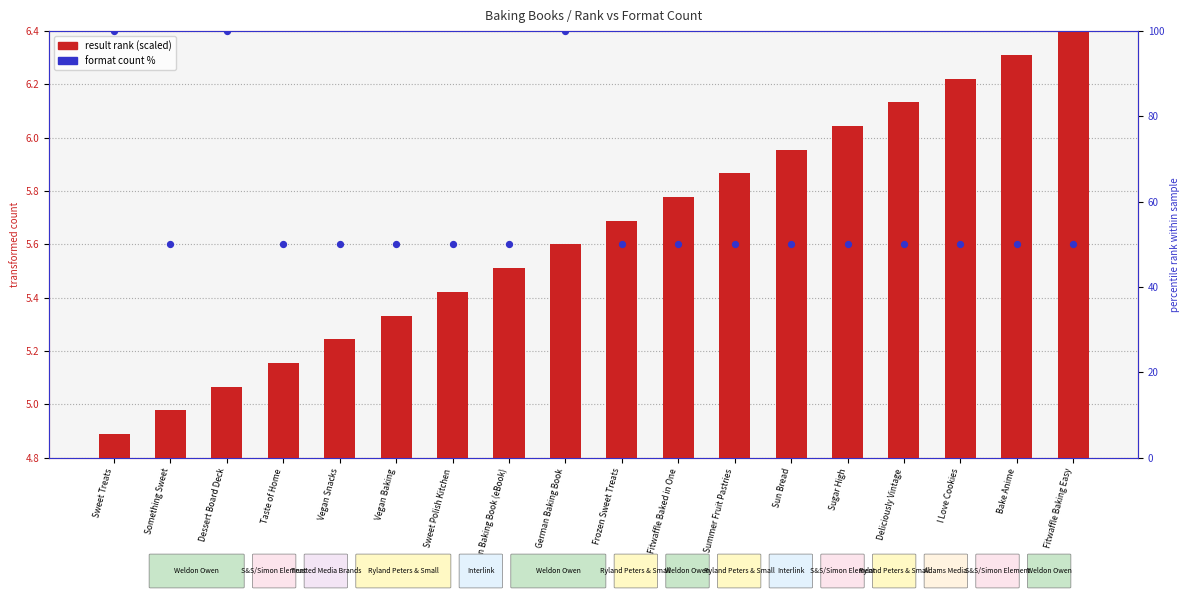

At how many categories does at least one series exceed 74?

3